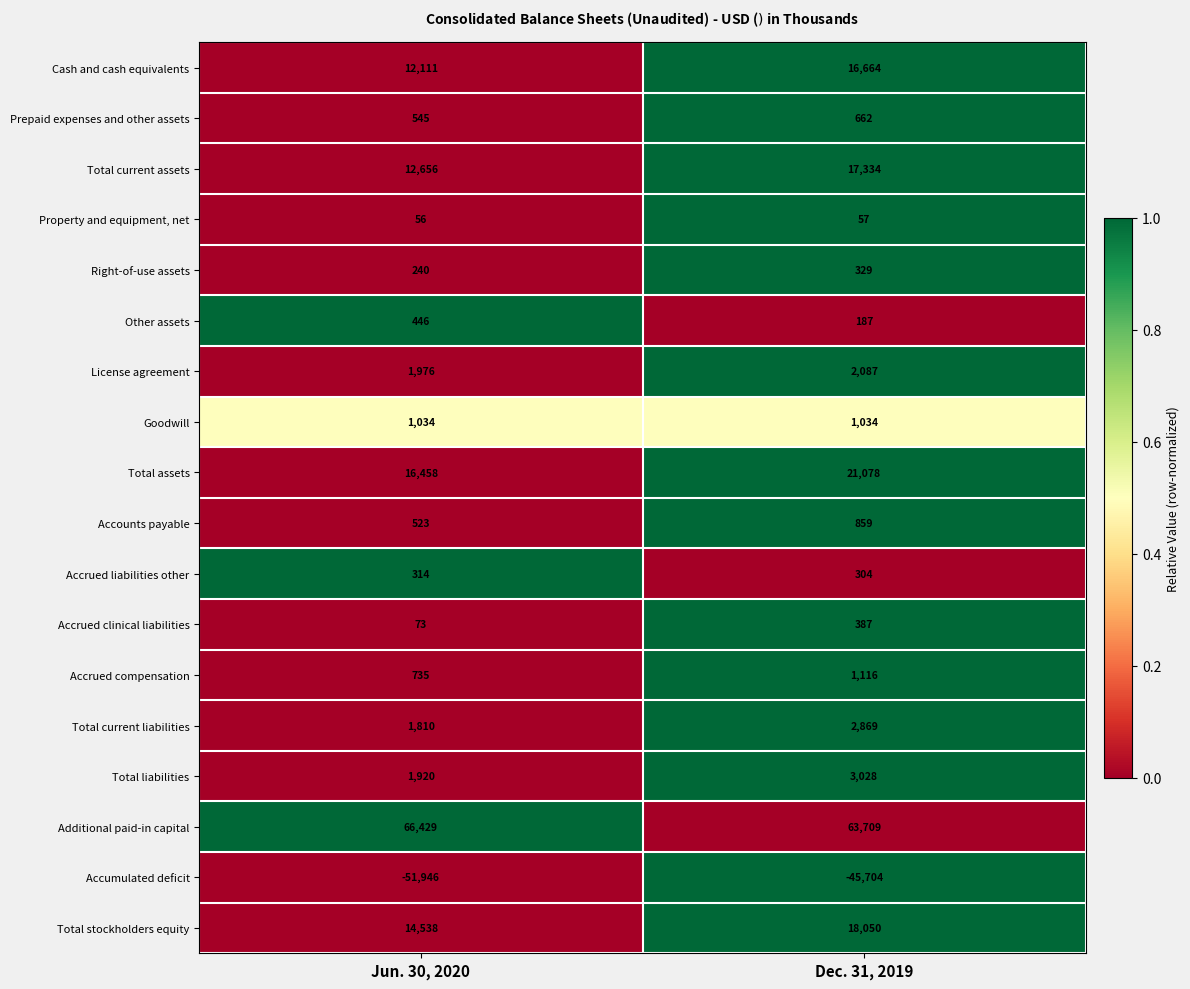

What is the difference between the maximum and minimum values in the Accrued compensation series?

381